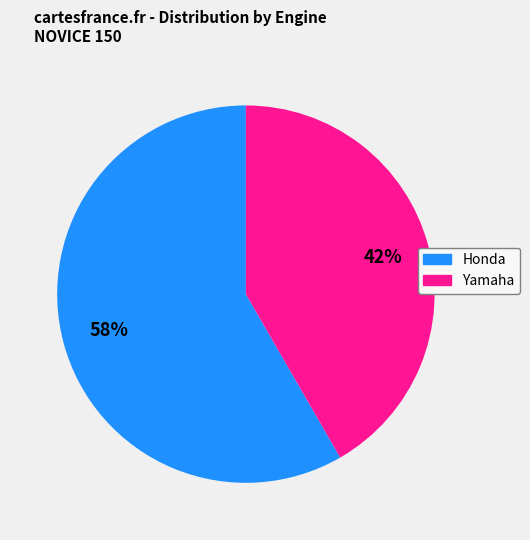

Do Honda and Yamaha together represent more than half of the pie?

Yes